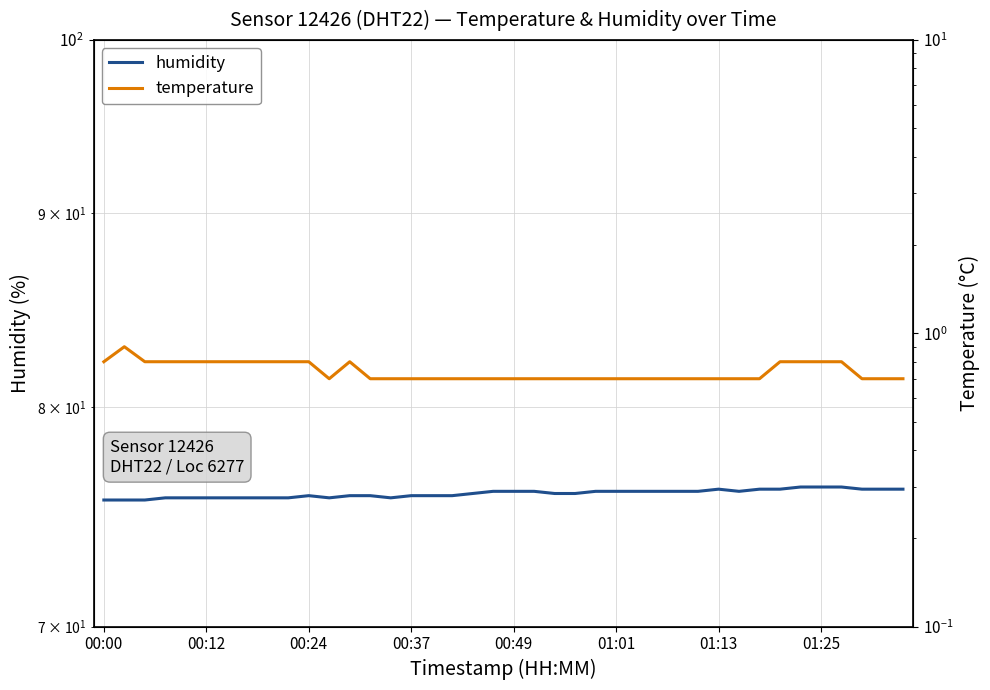

Rank the series by their maximum value, from highest to lowest.

humidity, temperature